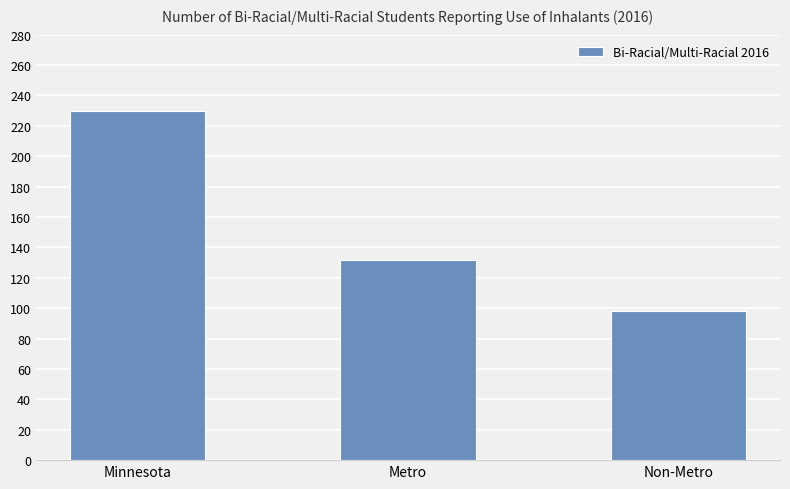

List the labels in order of value, largest first.

Minnesota, Metro, Non-Metro